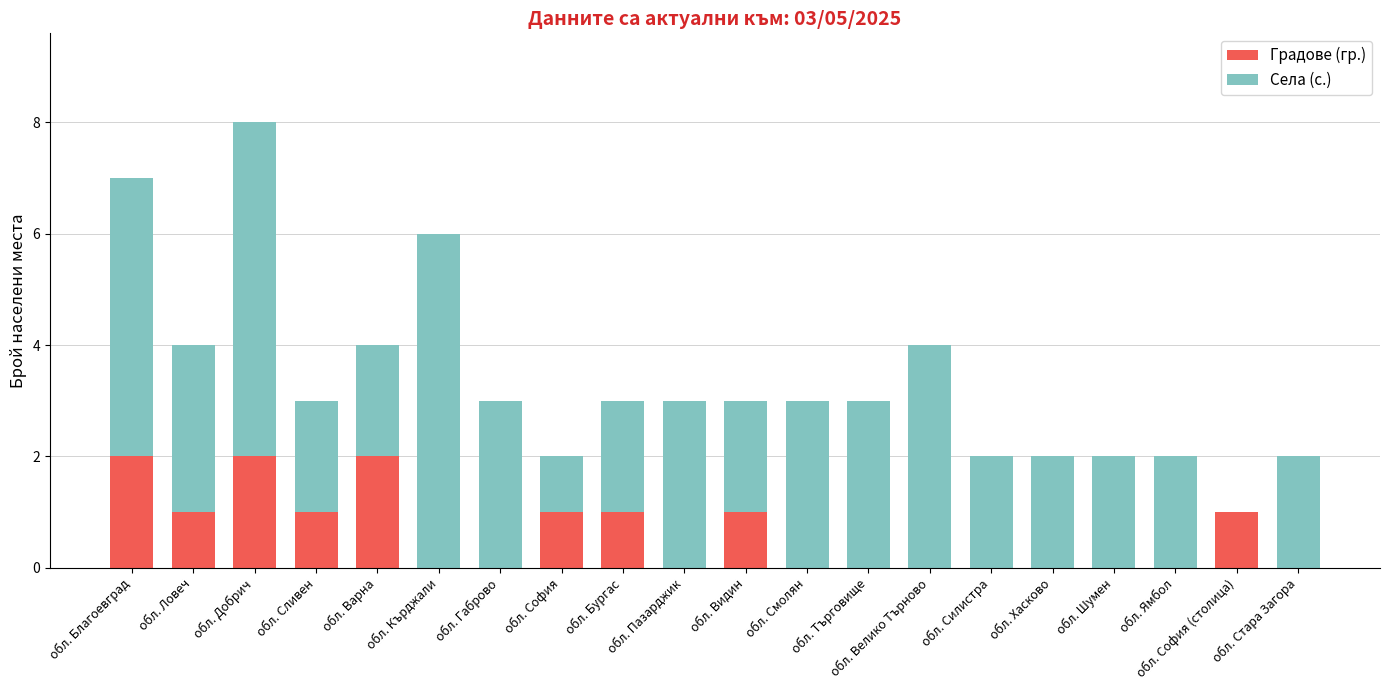

How many series are shown in this chart?

2